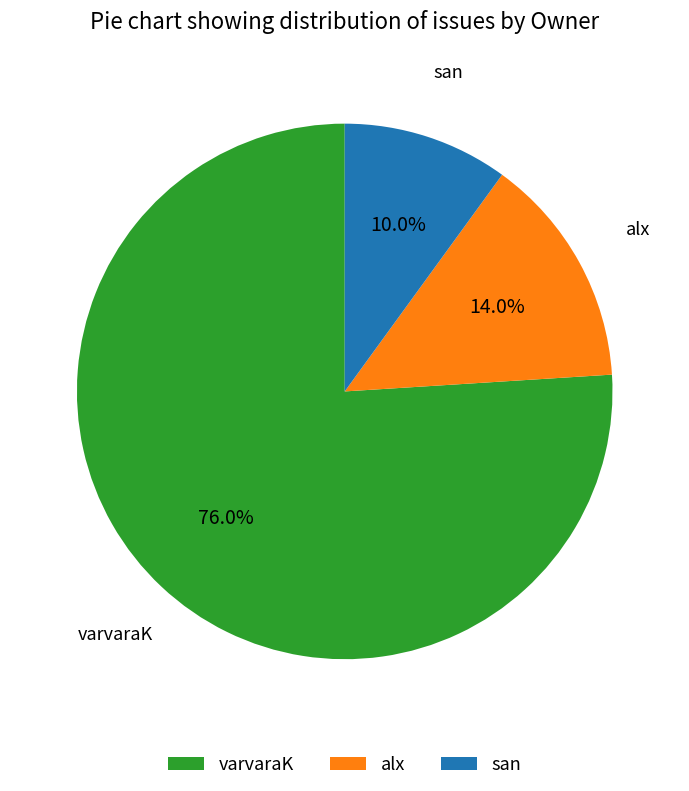

What is the total percentage of alx and san?

24.0%